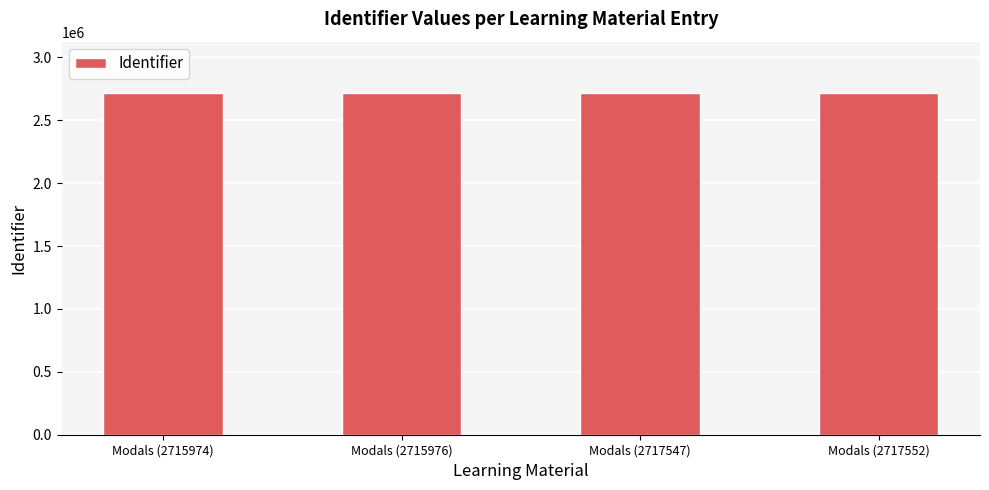

How many bars are there in total?

4